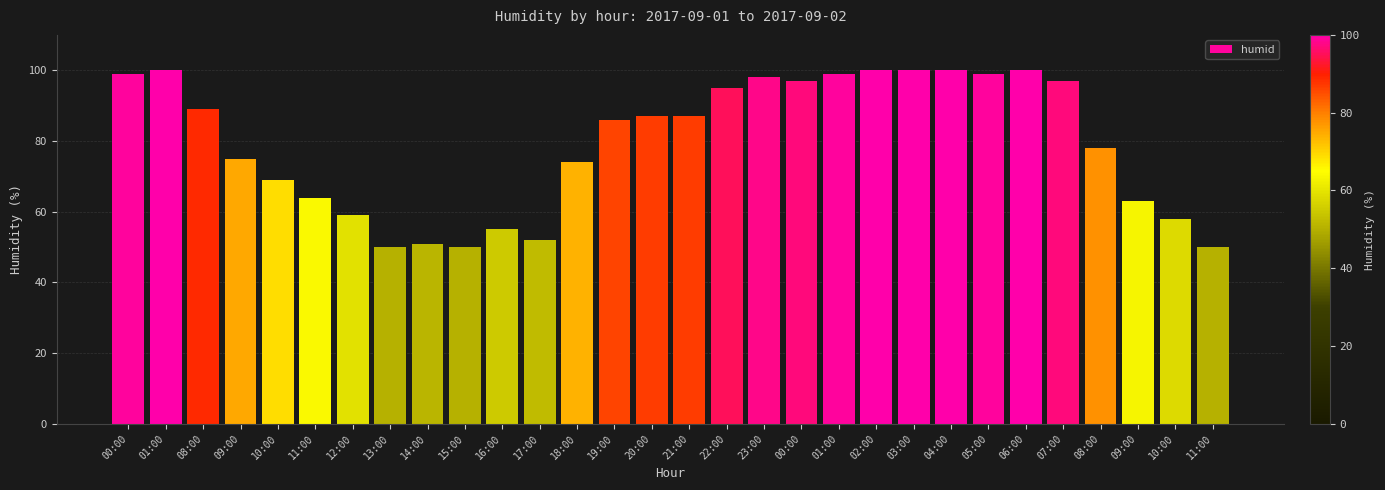

How many bars are there in total?

30